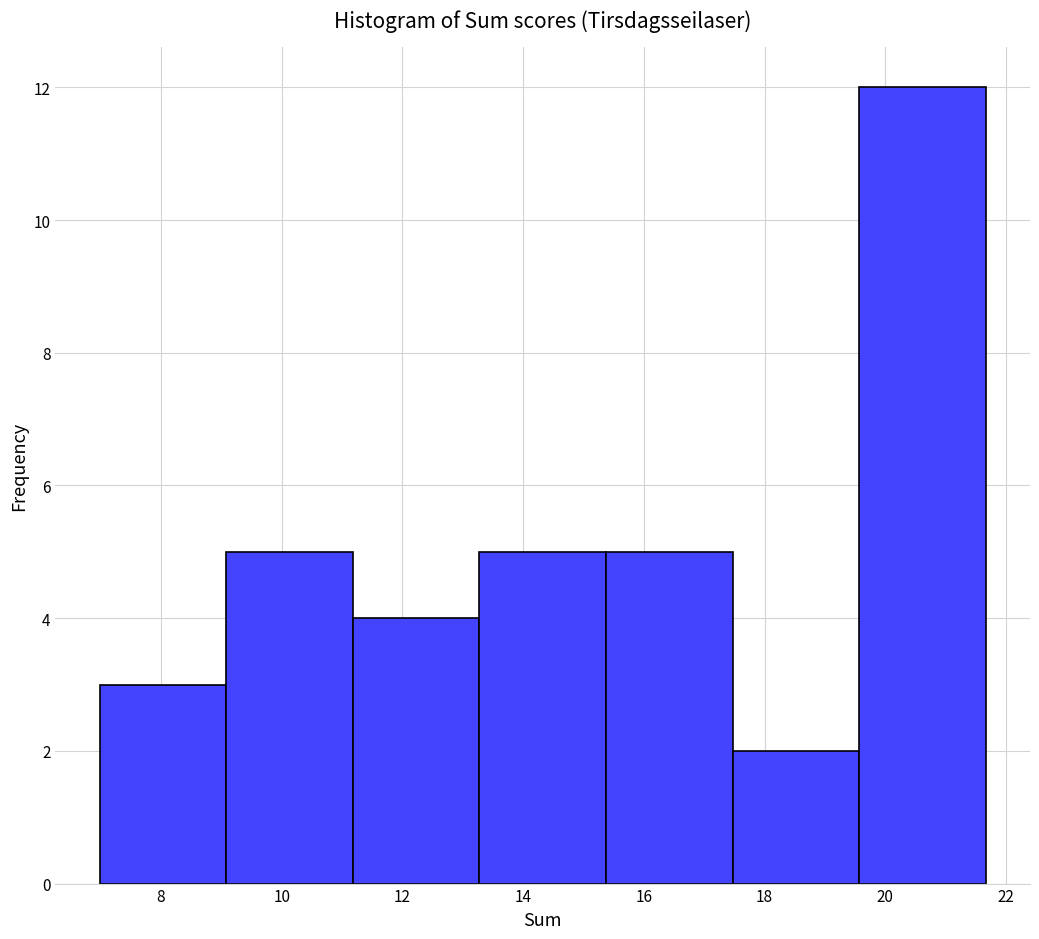

Reading left to right, list every bar in this chart as the range it spans on the x-axis followed by its height. Neither the bar edges nor the heights are printed on the chart, so give them approximately, as read against the axes.

7.0 to 9.0: 3
9.0 to 11.2: 5
11.2 to 13.2: 4
13.2 to 15.4: 5
15.4 to 17.4: 5
17.4 to 19.6: 2
19.6 to 21.6: 12